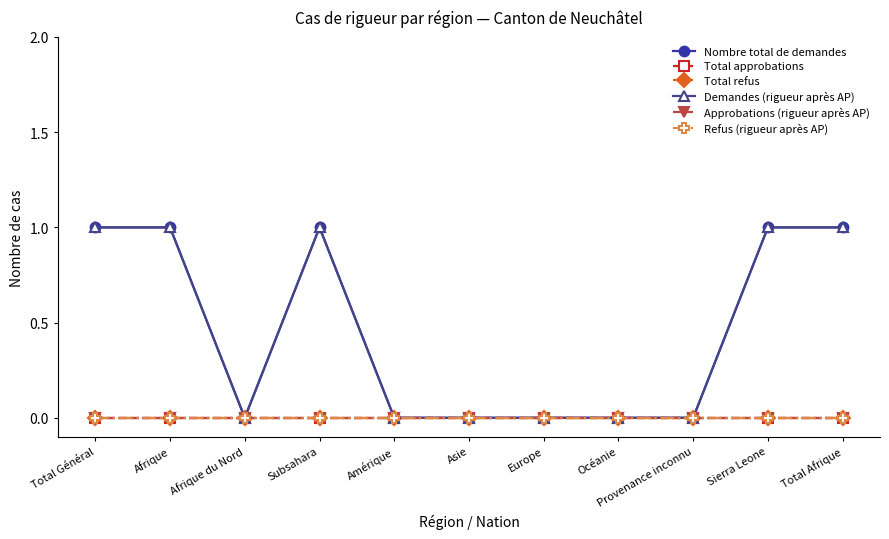

Is this an area chart (filled region under the line)?

No